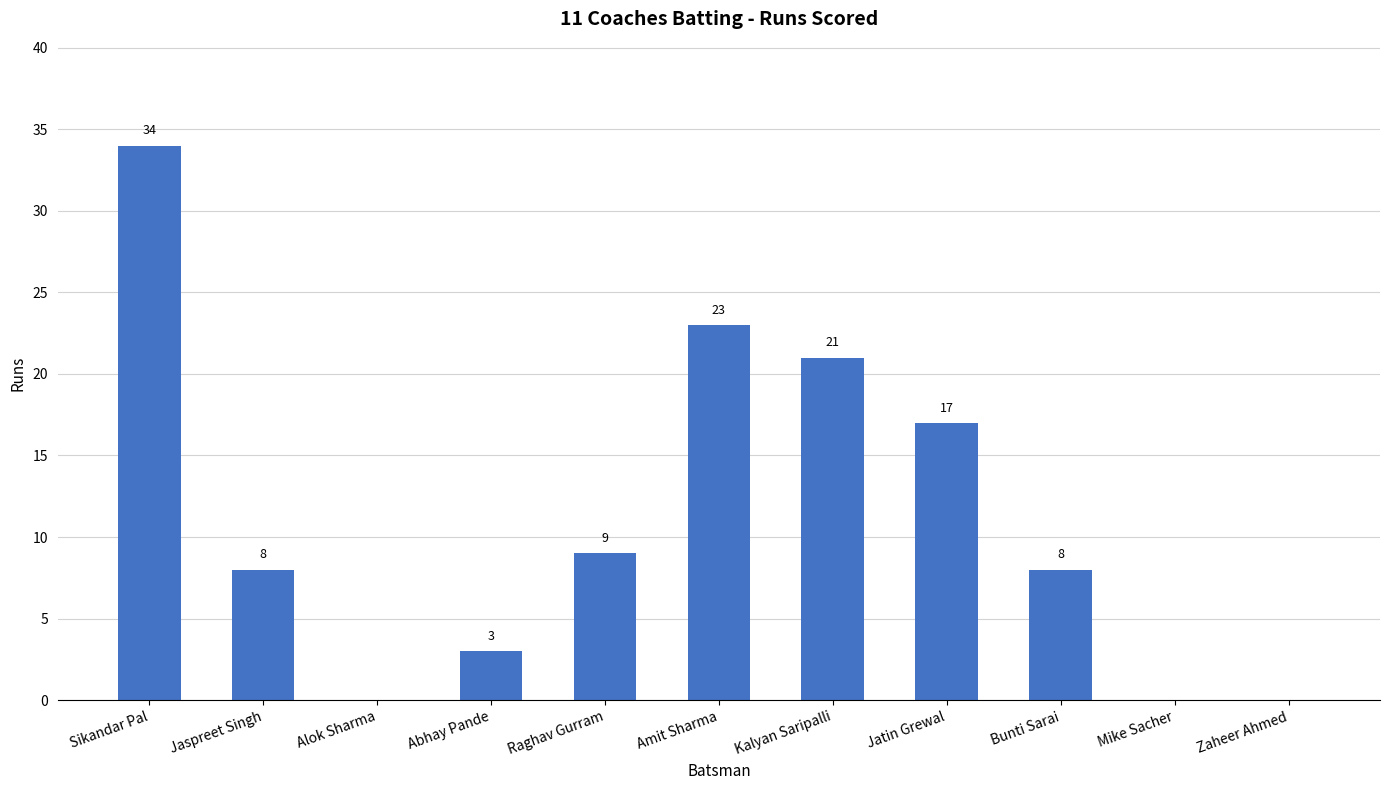

Which has a higher value, Sikandar Pal or Bunti Sarai?

Sikandar Pal